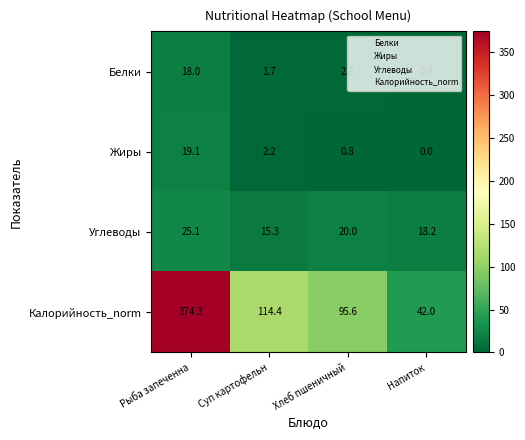

At how many categories does at least one series exceed 322?

1